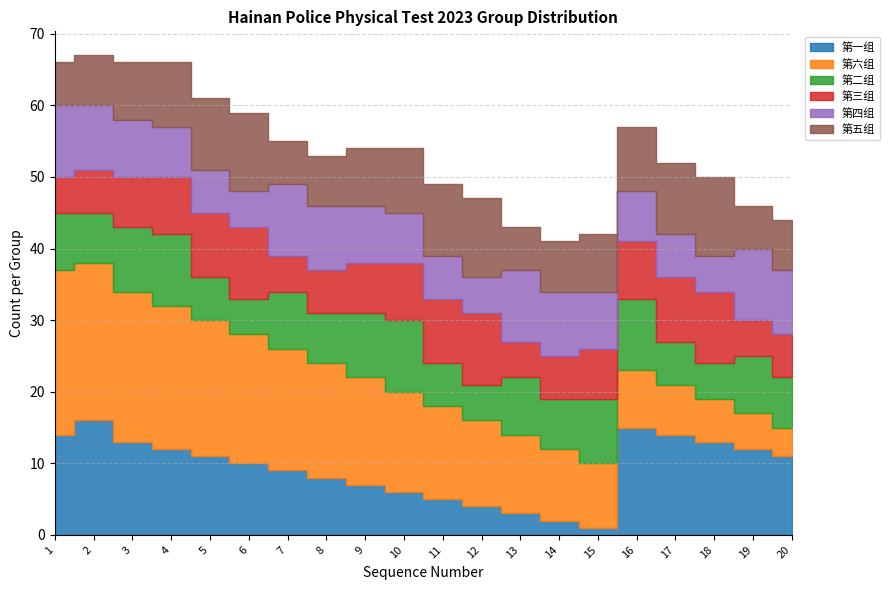

What is the value of the 第二组 point at the 12th from the left?

5